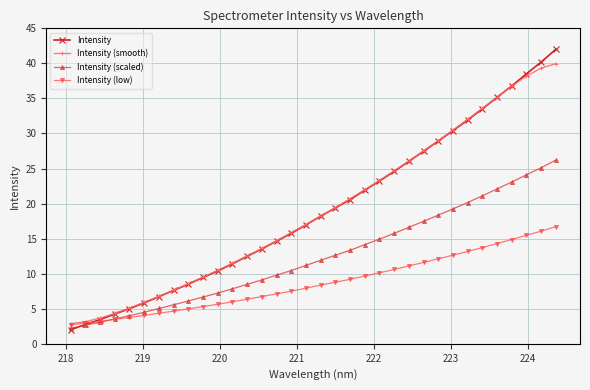

Rank the series by their maximum value, from lowest to highest.

Intensity (low), Intensity (scaled), Intensity (smooth), Intensity